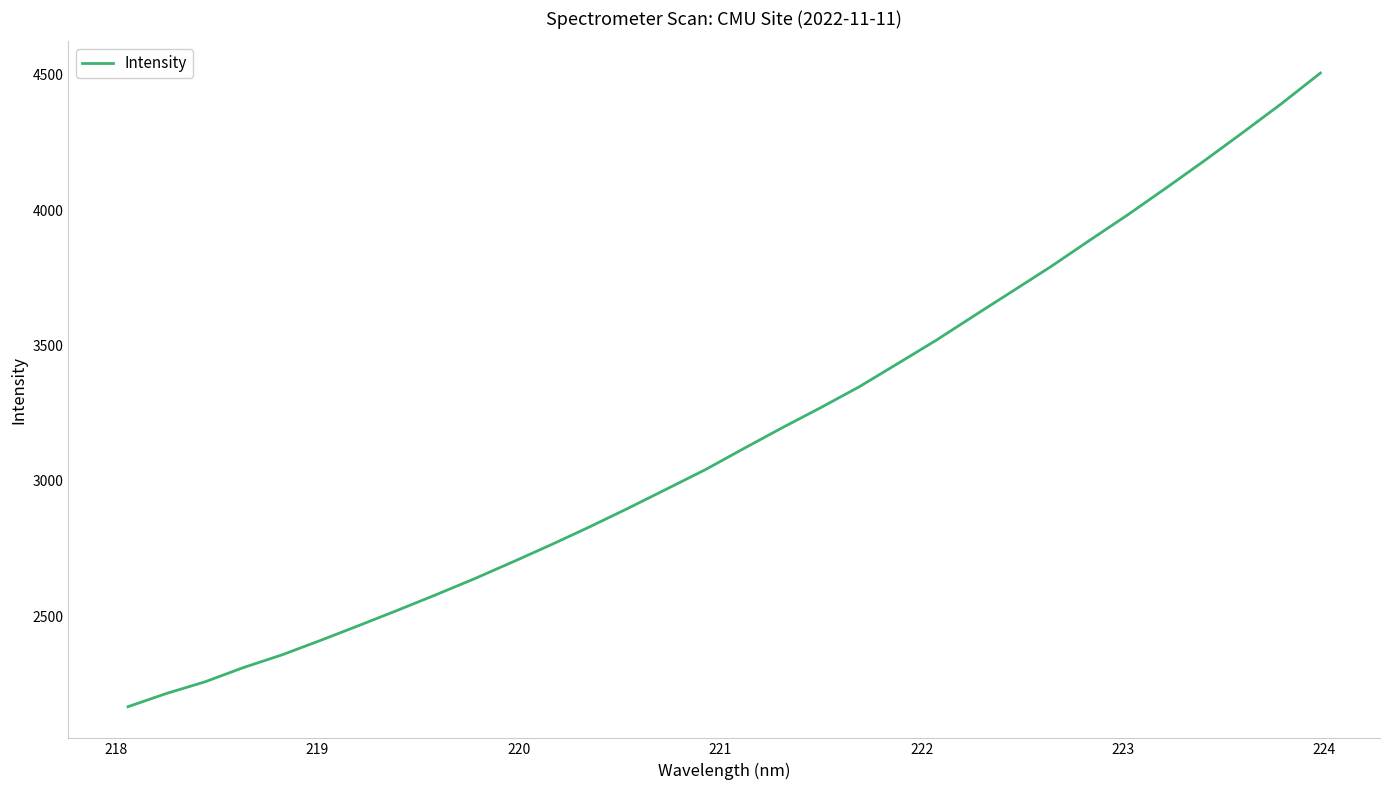

How many lines are shown in the chart?

1